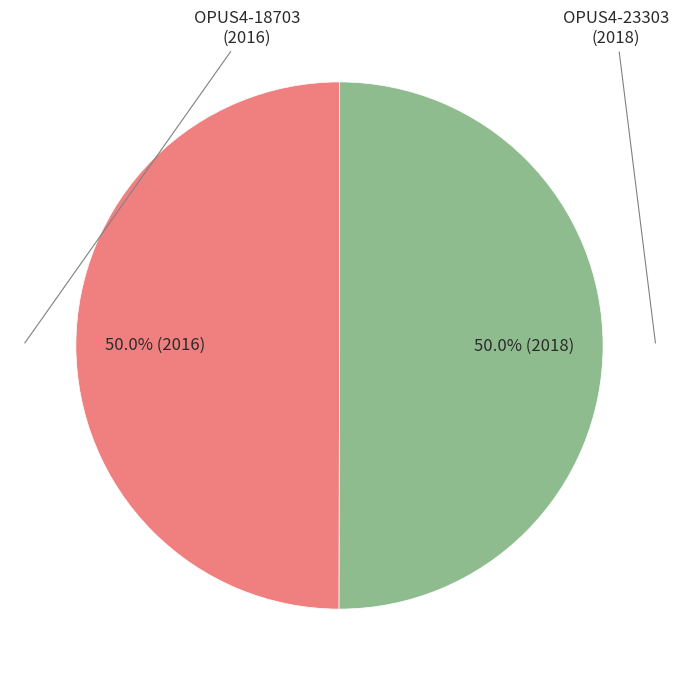

True or false: OPUS4-18703 accounts for 42% of the total.

False